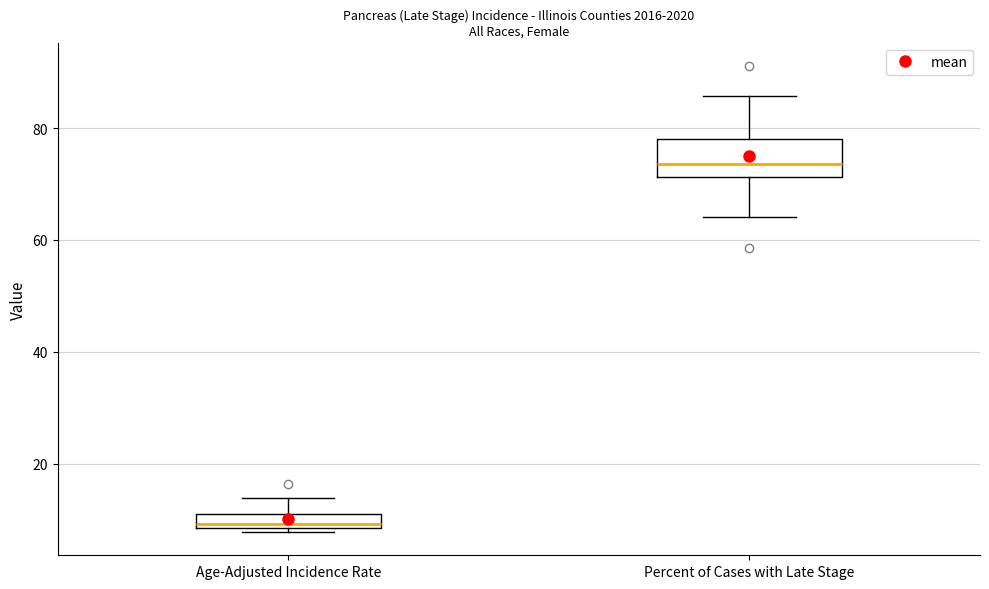

Where does the lower whisker of the box for Percent of Cases with Late Stage end on the y-axis? The values are not printed on the chart, so give them approximately, as read against the axis.

64